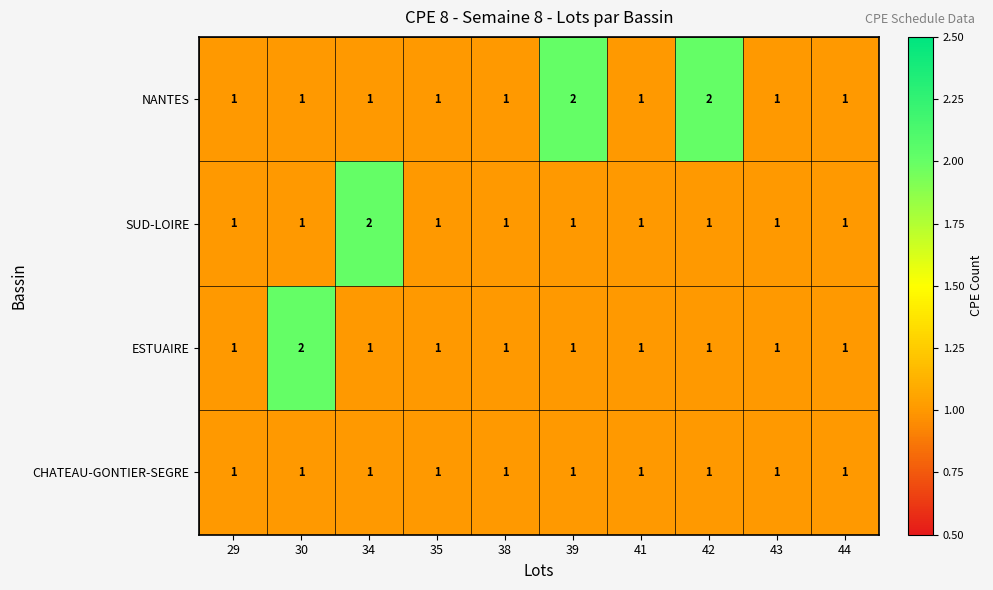

How many data points does each series have?

10